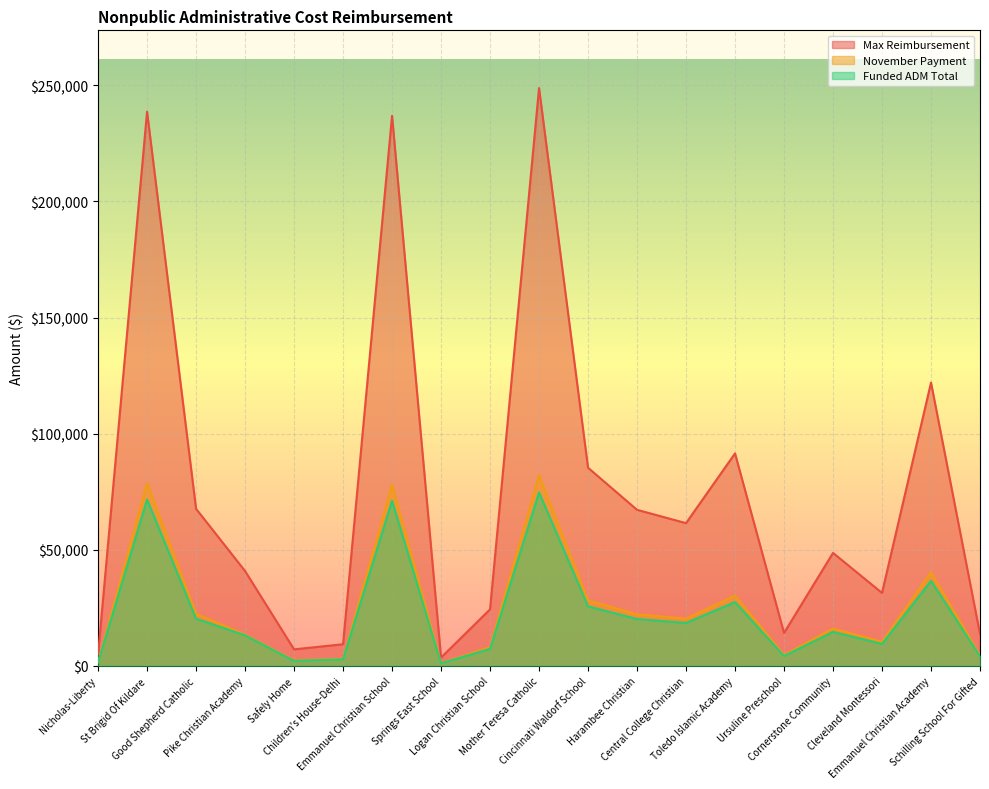

How many data points does each series have?

19